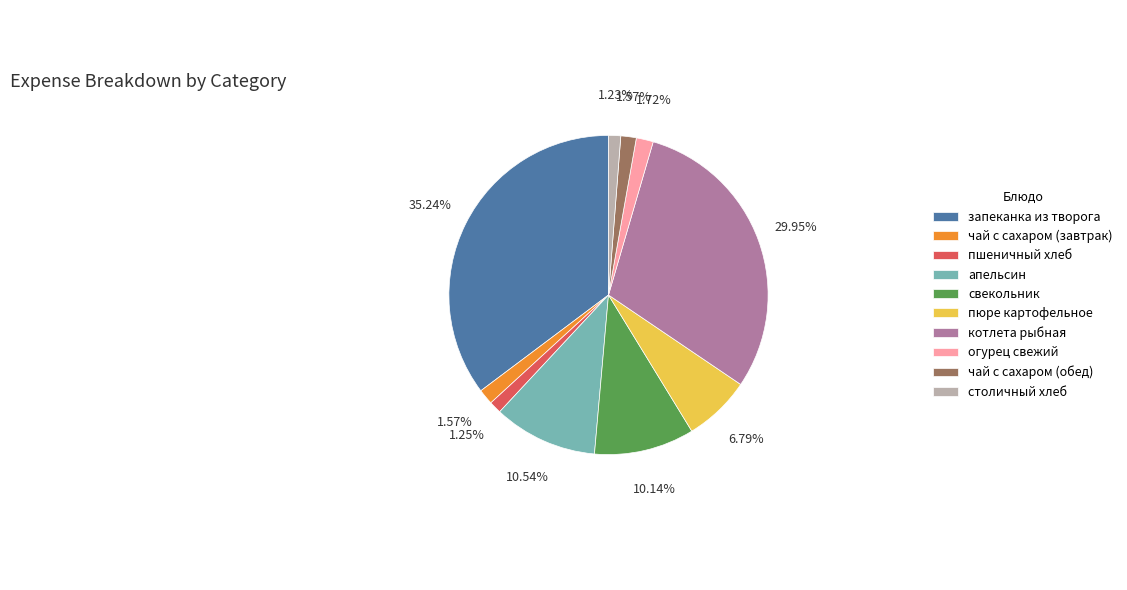

To the nearest percent, what is the difference between the пюре картофельное and чай с сахаром (обед) slice percentages?

5%